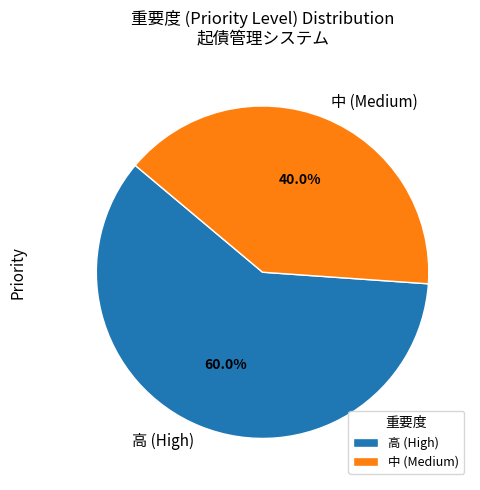

To the nearest percent, what is the average slice percentage?

50%